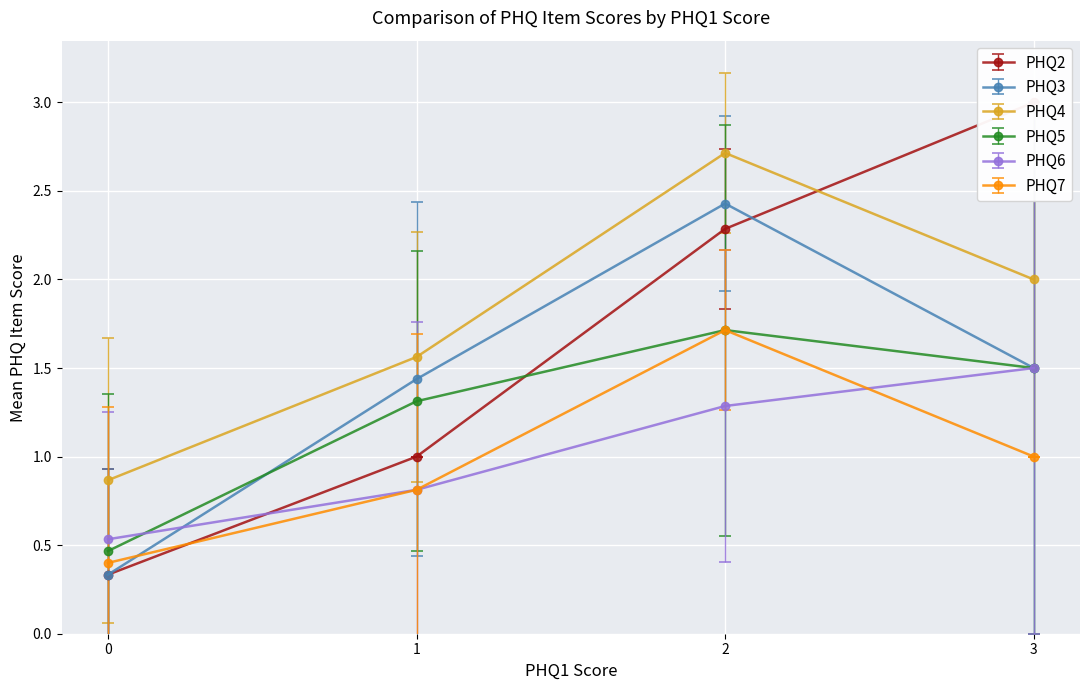

Is the value of PHQ7 at 0 greater than the value of PHQ3 at 1?

No